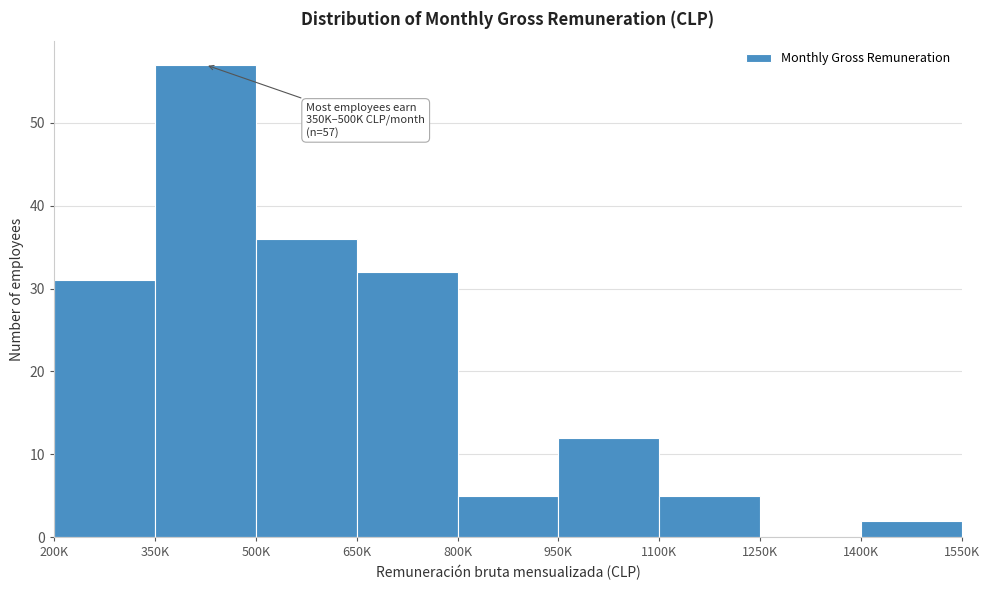

Reading right to left, what are all the values shown in this chart?

1400K=2	1250K=0	1100K=5	950K=12	800K=5	650K=32	500K=36	350K=57	200K=31